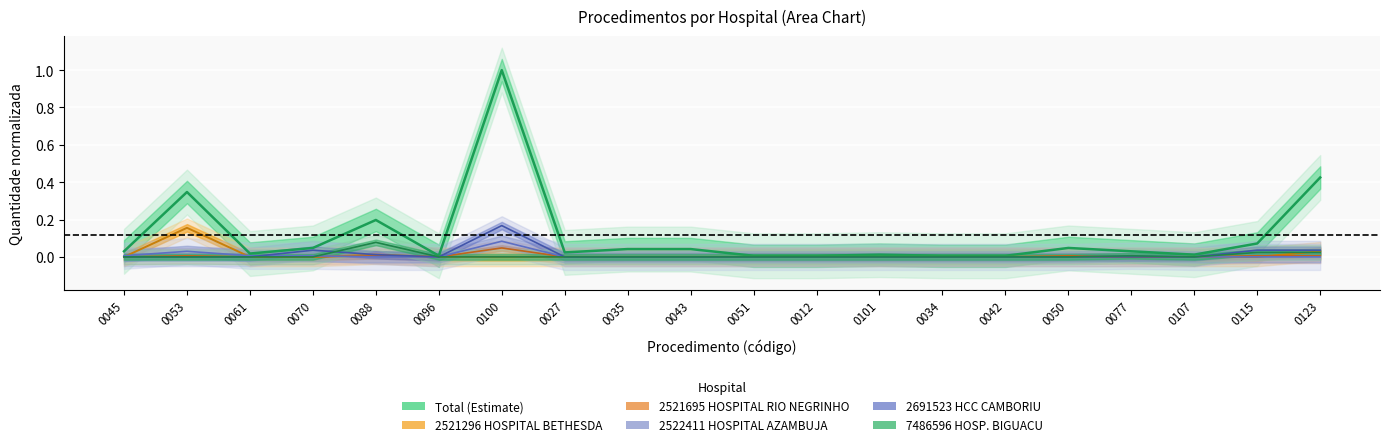

How many distinct data groups are displayed?

6